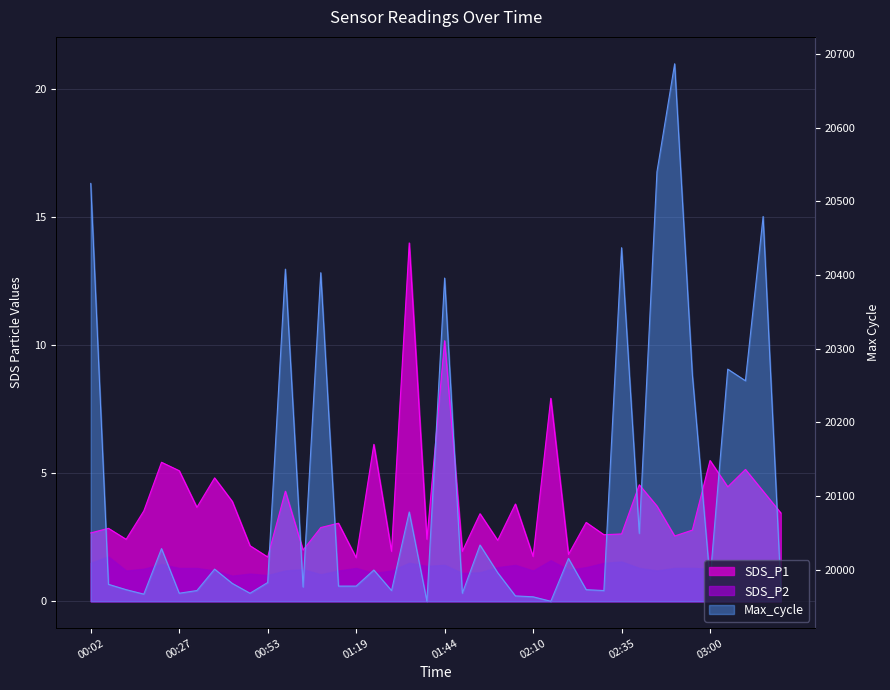

Which has a higher value, 00:53 or 00:22?

00:22